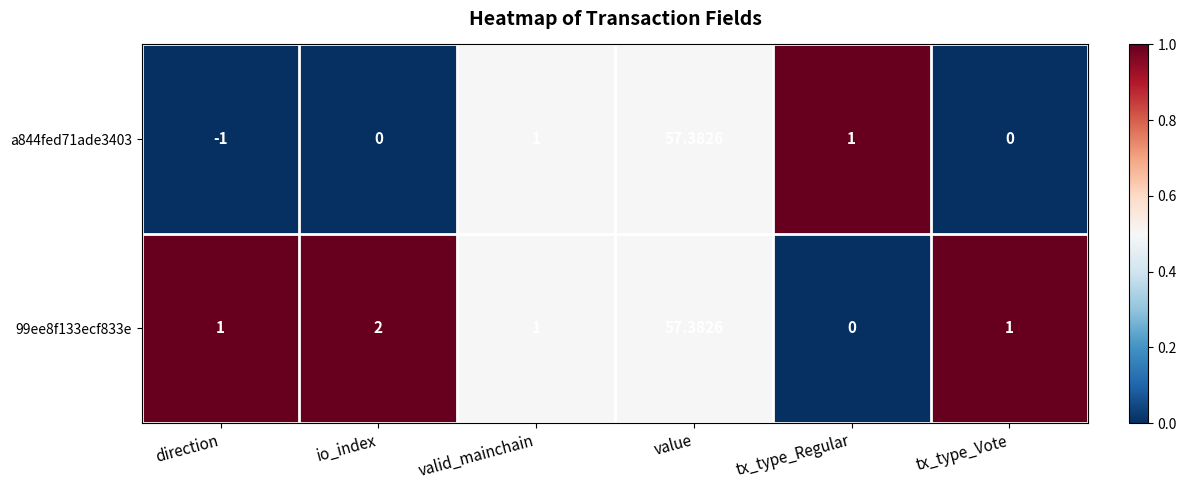

Where is 99ee8f133ecf833e nearest to the value 28?

io_index